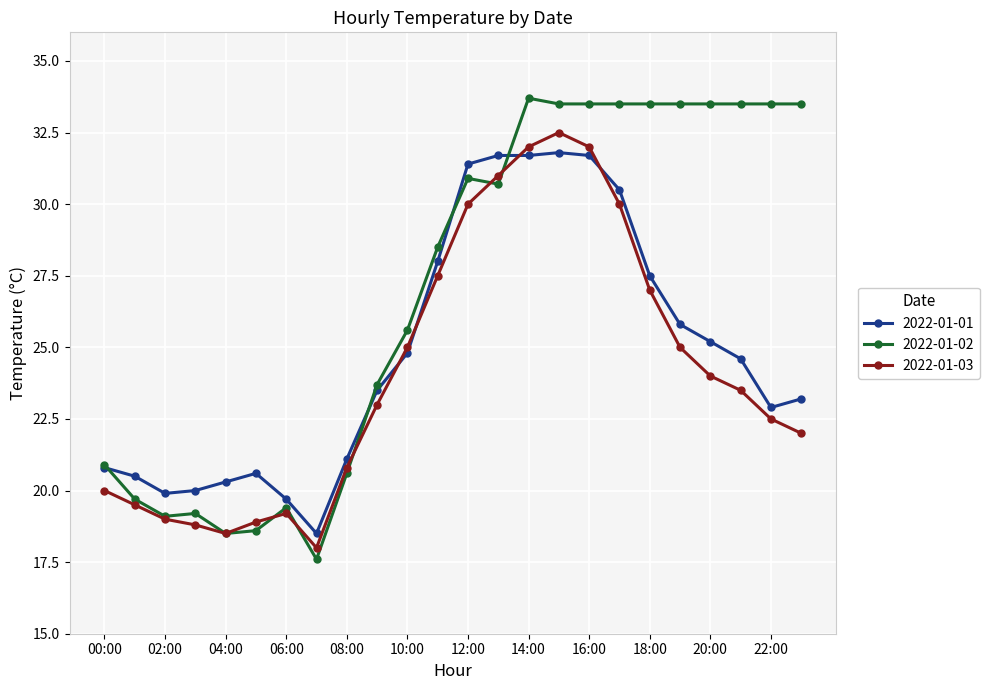

List the series in order of their peak value, lowest first.

2022-01-01, 2022-01-03, 2022-01-02